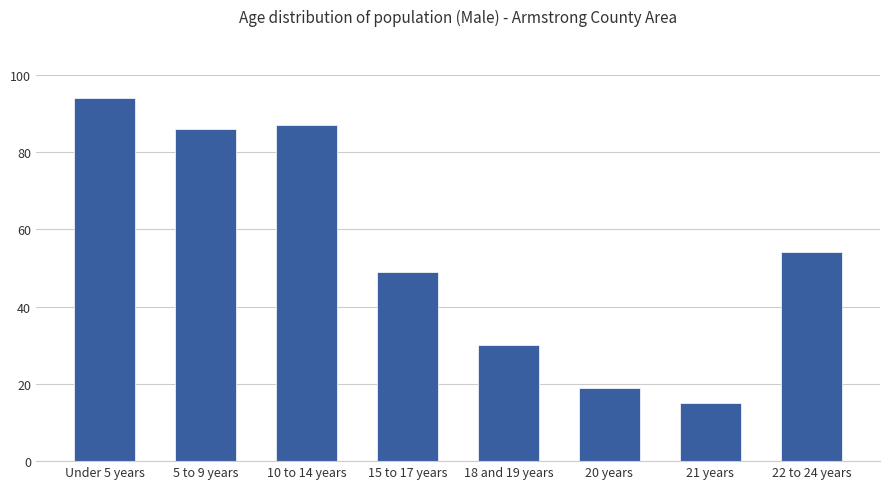

What is the sum of the values at 22 to 24 years and 18 and 19 years?

84